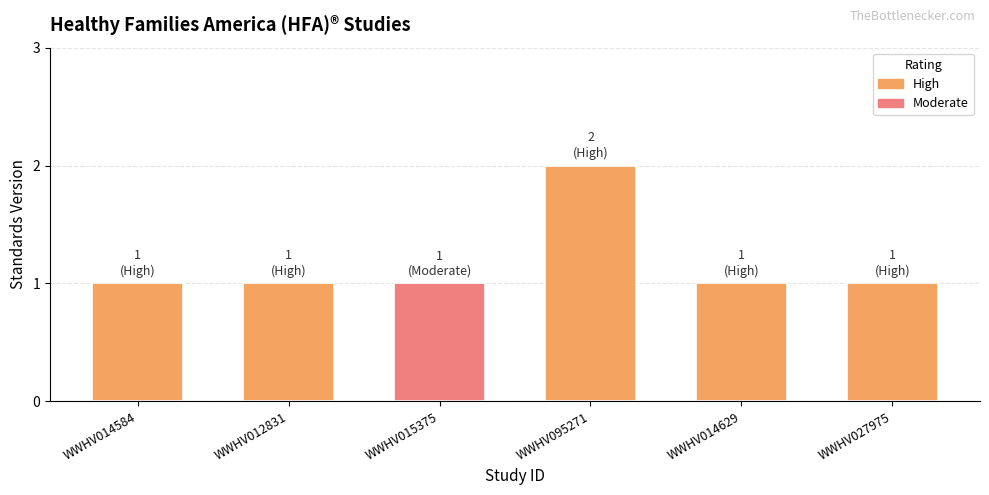

What is the label of the 5th bar from the right?

WWHV012831